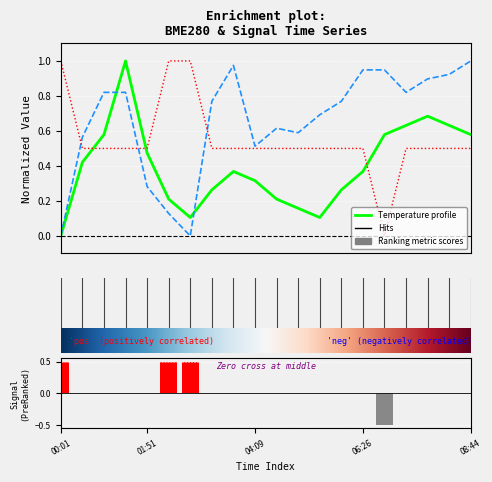

Are the bars grouped side by side (vs. stacked)?

Yes